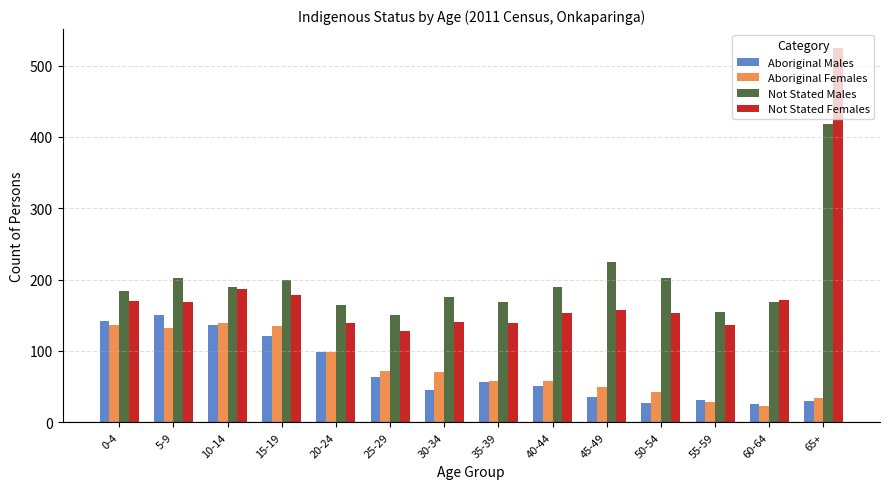

What is the maximum value for Not Stated Males?

418